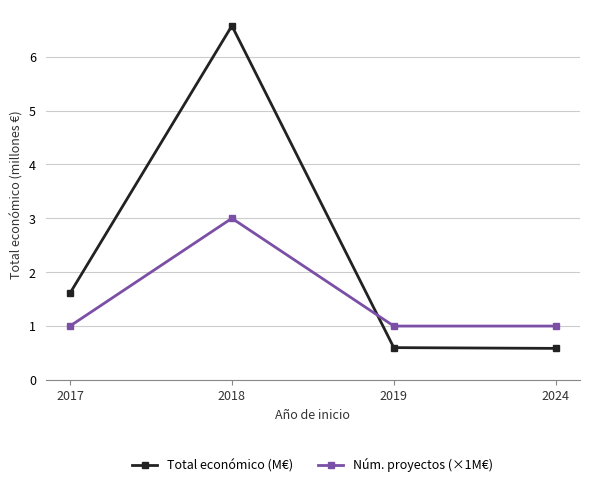

How many data points does each series have?

4